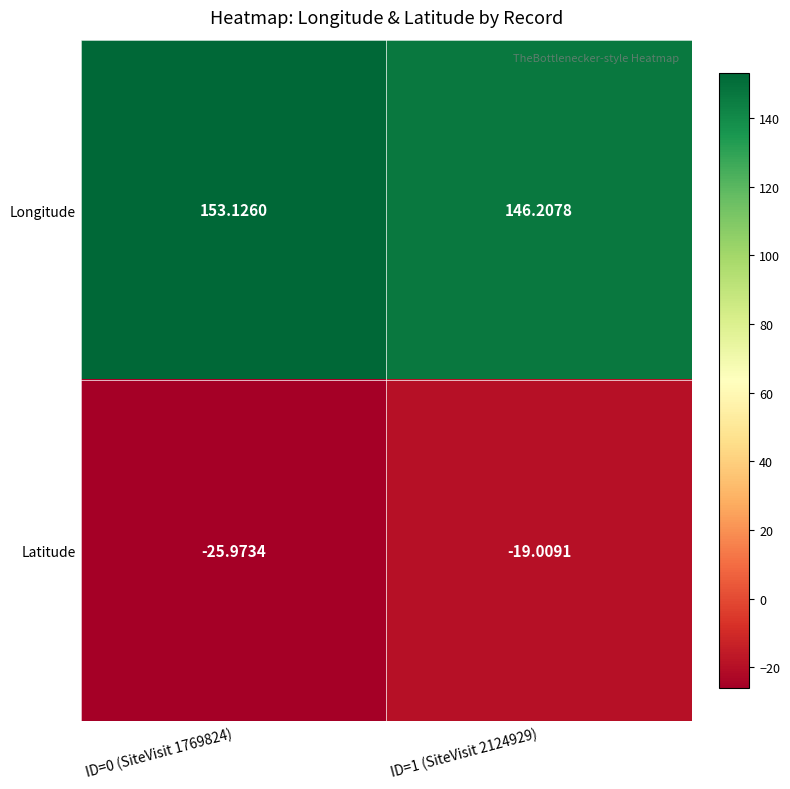

Rank the series by their maximum value, from lowest to highest.

Latitude, Longitude